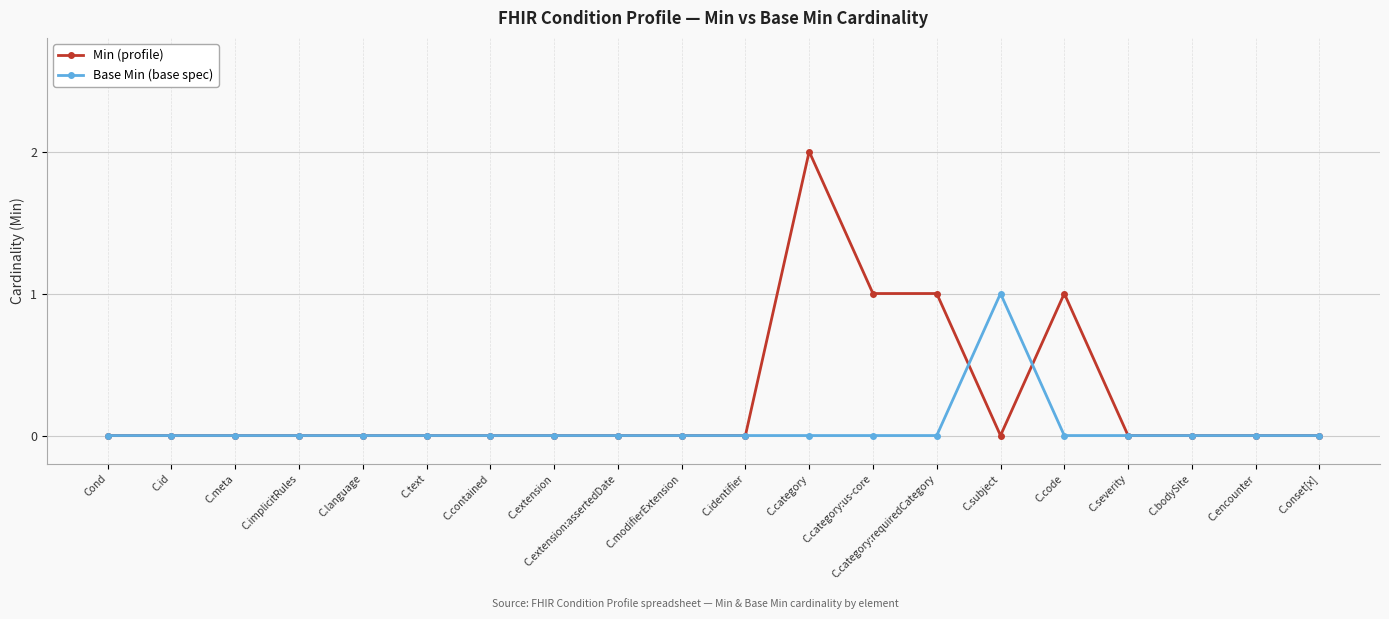

Reading right to left, transcribe all the data shown in this chart.

Min (profile): C.onset[x]=0	C.encounter=0	C.bodySite=0	C.severity=0	C.code=1	C.subject=0	C.category:requiredCategory=1	C.category:us-core=1	C.category=2	C.identifier=0	C.modifierExtension=0	C.extension:assertedDate=0	C.extension=0	C.contained=0	C.text=0	C.language=0	C.implicitRules=0	C.meta=0	C.id=0	Cond=0
Base Min (base spec): C.onset[x]=0	C.encounter=0	C.bodySite=0	C.severity=0	C.code=0	C.subject=1	C.category:requiredCategory=0	C.category:us-core=0	C.category=0	C.identifier=0	C.modifierExtension=0	C.extension:assertedDate=0	C.extension=0	C.contained=0	C.text=0	C.language=0	C.implicitRules=0	C.meta=0	C.id=0	Cond=0